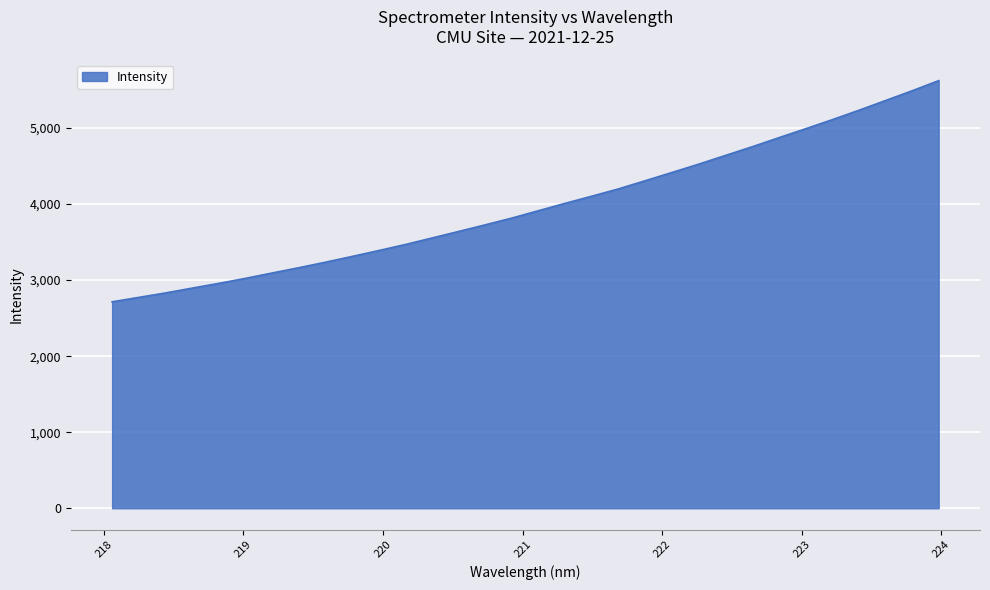

What is the minimum value shown in the chart?

2714.8